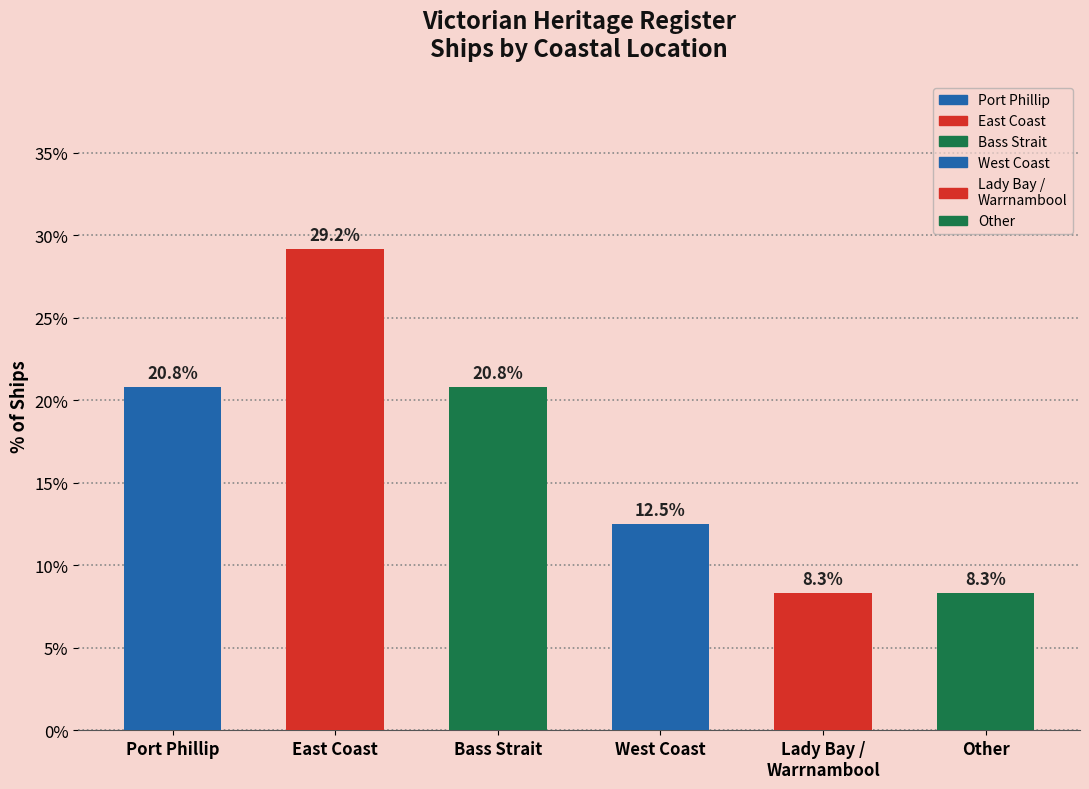

Is it true that the value at Bass Strait is 20.8?

True